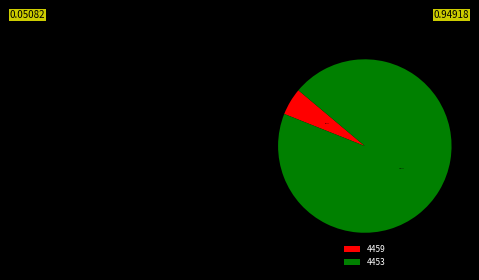

Does 4459 represent more than half of the total?

No